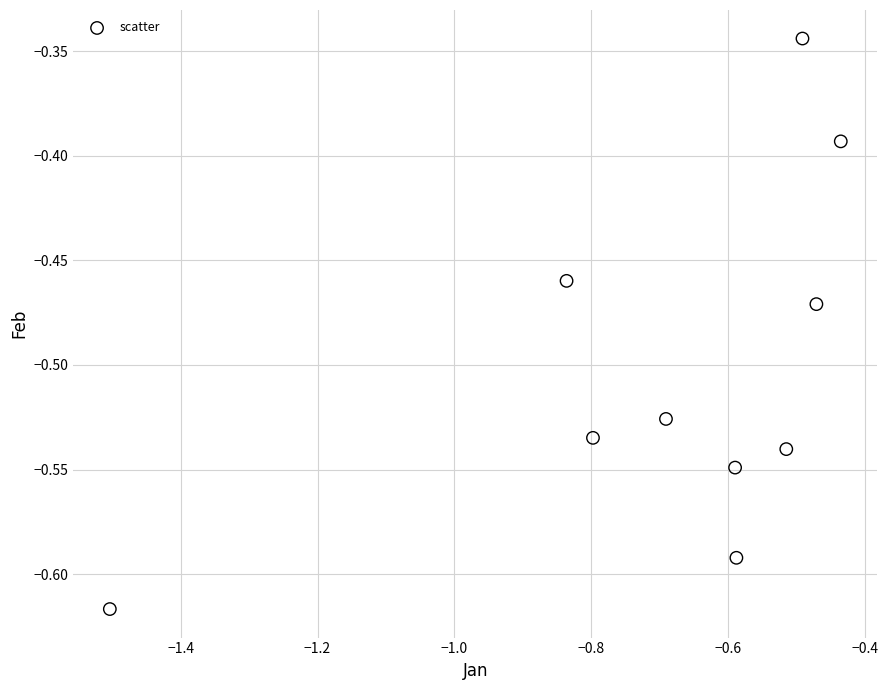

What is the average X value?

-0.7